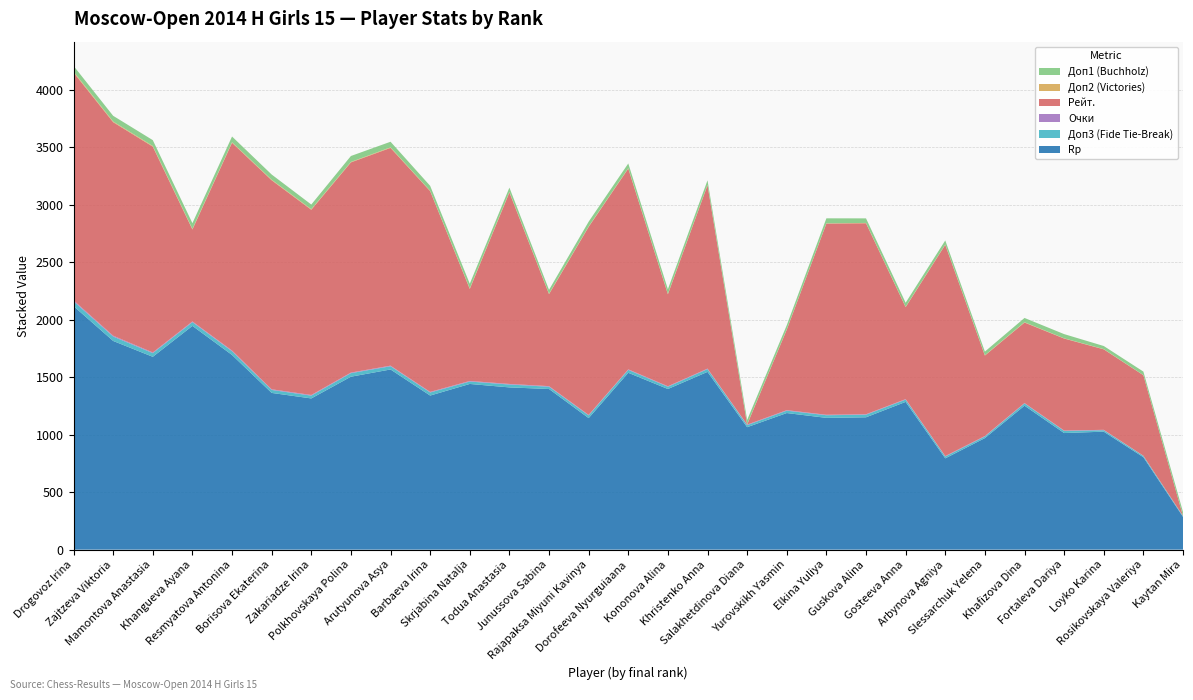

Reading right to left, transcribe all the data shown in this chart.

Rp: Kaytan Mira=285.0	Rosikovskaya Valeriya=804.0	Loyko Karina=1026.0	Fortaleva Dariya=1014.0	Khafizova Dina=1252.0	Slessarchuk Yelena=970.0	Arbynova Agniya=794.0	Gosteeva Anna=1285.0	Guskova Alina=1151.0	Elkina Yuliya=1146.0	Yurovskikh Yasmin=1188.0	Salakhetdinova Diana=1065.0	Khristenko Anna=1546.0	Kononova Alina=1397.0	Dorofeeva Nyurguiaana=1538.0	Rajapaksa Miyuni Kavinya=1144.0	Junussova Sabina=1397.0	Todua Anastasia=1411.0	Skrjabina Natalja=1441.0	Barbaeva Irina=1340.0	Arutyunova Asya=1567.0	Polkhovskaya Polina=1504.0	Zakariadze Irina=1315.0	Borisova Ekaterina=1363.0	Resmyatova Antonina=1693.0	Khangueva Ayana=1946.0	Mamontova Anastasia=1677.0	Zajtzeva Viktoria=1815.0	Drogovoz Irina=2118.0
Доп3 (Fide Tie-Break): Kaytan Mira=7.0	Rosikovskaya Valeriya=11.0	Loyko Karina=12.5	Fortaleva Dariya=18.5	Khafizova Dina=19.5	Slessarchuk Yelena=14.0	Arbynova Agniya=16.0	Gosteeva Anna=20.0	Guskova Alina=22.5	Elkina Yuliya=23.0	Yurovskikh Yasmin=20.5	Salakhetdinova Diana=18.0	Khristenko Anna=24.0	Kononova Alina=19.5	Dorofeeva Nyurguiaana=25.5	Rajapaksa Miyuni Kavinya=23.5	Junussova Sabina=20.0	Todua Anastasia=25.0	Skrjabina Natalja=21.0	Barbaeva Irina=27.0	Arutyunova Asya=28.0	Polkhovskaya Polina=31.0	Zakariadze Irina=24.5	Borisova Ekaterina=26.0	Resmyatova Antonina=32.5	Khangueva Ayana=32.5	Mamontova Anastasia=32.0	Zajtzeva Viktoria=38.5	Drogovoz Irina=42.0
Очки: Kaytan Mira=1.0	Rosikovskaya Valeriya=2.0	Loyko Karina=3.5	Fortaleva Dariya=3.5	Khafizova Dina=3.5	Slessarchuk Yelena=4.0	Arbynova Agniya=4.0	Gosteeva Anna=4.0	Guskova Alina=4.0	Elkina Yuliya=4.0	Yurovskikh Yasmin=4.5	Salakhetdinova Diana=4.5	Khristenko Anna=4.5	Kononova Alina=4.5	Dorofeeva Nyurguiaana=4.5	Rajapaksa Miyuni Kavinya=4.5	Junussova Sabina=5.0	Todua Anastasia=5.0	Skrjabina Natalja=5.0	Barbaeva Irina=5.0	Arutyunova Asya=5.0	Polkhovskaya Polina=5.0	Zakariadze Irina=5.5	Borisova Ekaterina=5.5	Resmyatova Antonina=6.0	Khangueva Ayana=6.0	Mamontova Anastasia=6.0	Zajtzeva Viktoria=7.0	Drogovoz Irina=8.5
Рейт.: Kaytan Mira=0.0	Rosikovskaya Valeriya=700.0	Loyko Karina=700.0	Fortaleva Dariya=800.0	Khafizova Dina=700.0	Slessarchuk Yelena=700.0	Arbynova Agniya=1837.0	Gosteeva Anna=800.0	Guskova Alina=1661.0	Elkina Yuliya=1663.0	Yurovskikh Yasmin=700.0	Salakhetdinova Diana=0.0	Khristenko Anna=1595.0	Kononova Alina=800.0	Dorofeeva Nyurguiaana=1746.0	Rajapaksa Miyuni Kavinya=1635.0	Junussova Sabina=800.0	Todua Anastasia=1665.0	Skrjabina Natalja=800.0	Barbaeva Irina=1746.0	Arutyunova Asya=1894.0	Polkhovskaya Polina=1828.0	Zakariadze Irina=1611.0	Borisova Ekaterina=1818.0	Resmyatova Antonina=1807.0	Khangueva Ayana=800.0	Mamontova Anastasia=1790.0	Zajtzeva Viktoria=1857.0	Drogovoz Irina=1981.0
Доп2 (Victories): Kaytan Mira=0.0	Rosikovskaya Valeriya=1.0	Loyko Karina=2.0	Fortaleva Dariya=2.0	Khafizova Dina=3.0	Slessarchuk Yelena=3.0	Arbynova Agniya=3.0	Gosteeva Anna=3.0	Guskova Alina=3.0	Elkina Yuliya=2.0	Yurovskikh Yasmin=3.0	Salakhetdinova Diana=3.0	Khristenko Anna=3.0	Kononova Alina=4.0	Dorofeeva Nyurguiaana=4.0	Rajapaksa Miyuni Kavinya=4.0	Junussova Sabina=4.0	Todua Anastasia=5.0	Skrjabina Natalja=5.0	Barbaeva Irina=3.0	Arutyunova Asya=5.0	Polkhovskaya Polina=4.0	Zakariadze Irina=5.0	Borisova Ekaterina=5.0	Resmyatova Antonina=5.0	Khangueva Ayana=5.0	Mamontova Anastasia=6.0	Zajtzeva Viktoria=6.0	Drogovoz Irina=8.0
Доп1 (Buchholz): Kaytan Mira=34.5	Rosikovskaya Valeriya=30.5	Loyko Karina=27.0	Fortaleva Dariya=36.5	Khafizova Dina=37.0	Slessarchuk Yelena=31.5	Arbynova Agniya=35.0	Gosteeva Anna=35.5	Guskova Alina=39.5	Elkina Yuliya=43.5	Yurovskikh Yasmin=36.0	Salakhetdinova Diana=37.5	Khristenko Anna=39.5	Kononova Alina=40.0	Dorofeeva Nyurguiaana=40.5	Rajapaksa Miyuni Kavinya=41.5	Junussova Sabina=33.5	Todua Anastasia=37.5	Skrjabina Natalja=40.5	Barbaeva Irina=43.0	Arutyunova Asya=48.5	Polkhovskaya Polina=51.5	Zakariadze Irina=40.5	Borisova Ekaterina=45.0	Resmyatova Antonina=49.5	Khangueva Ayana=50.0	Mamontova Anastasia=50.5	Zajtzeva Viktoria=49.5	Drogovoz Irina=50.0